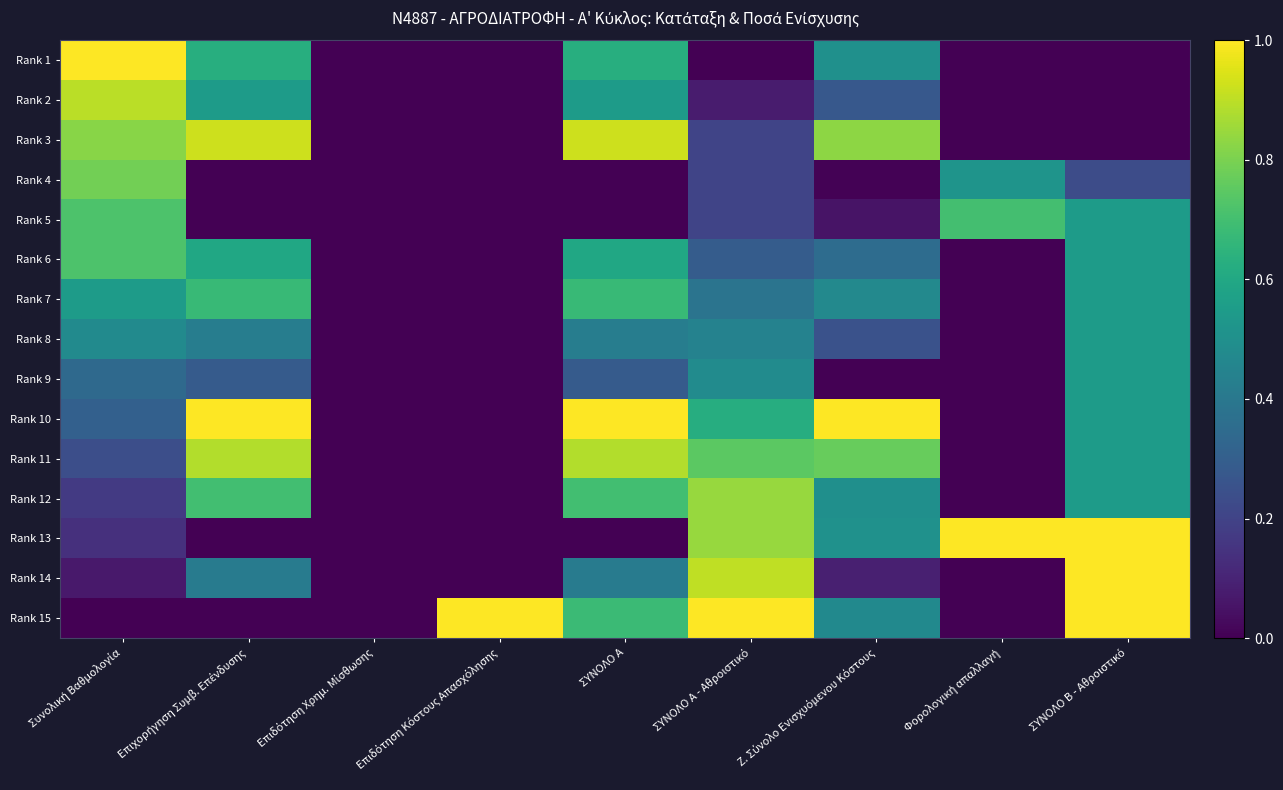

What is the maximum value shown in the chart?

1.0